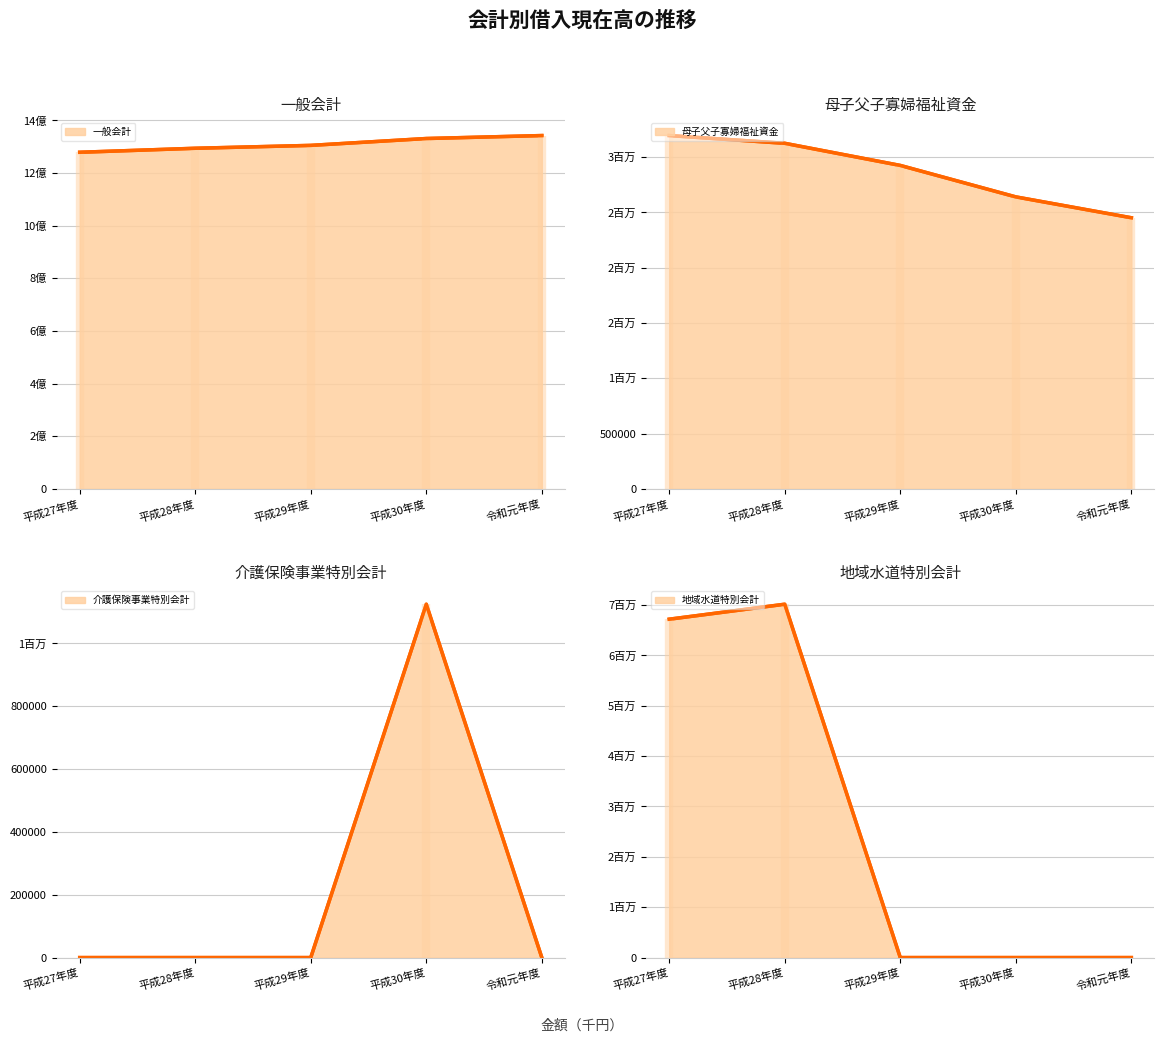

How many data points does each series have?

5